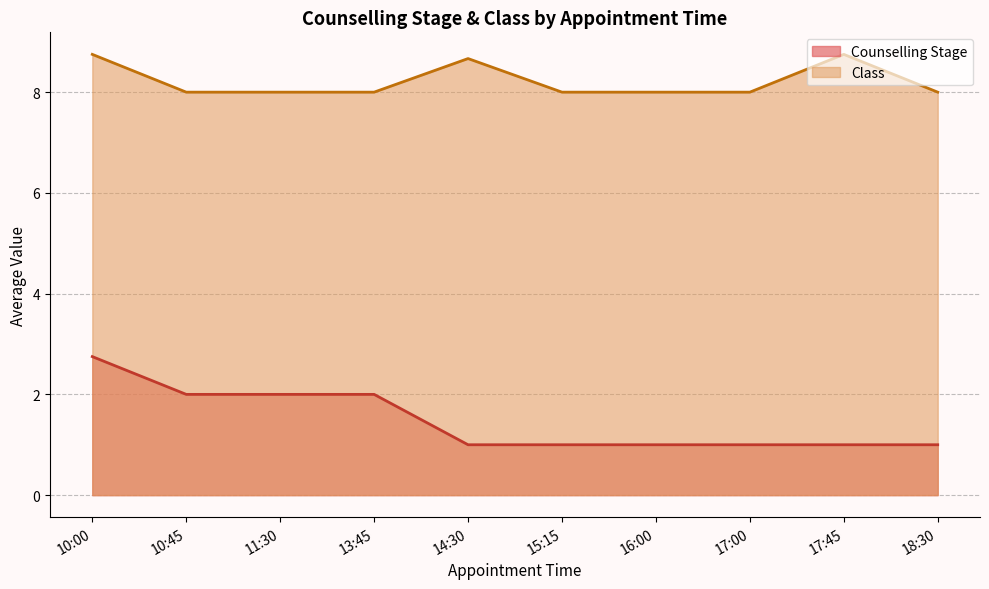

Does the chart have visible grid lines?

Yes